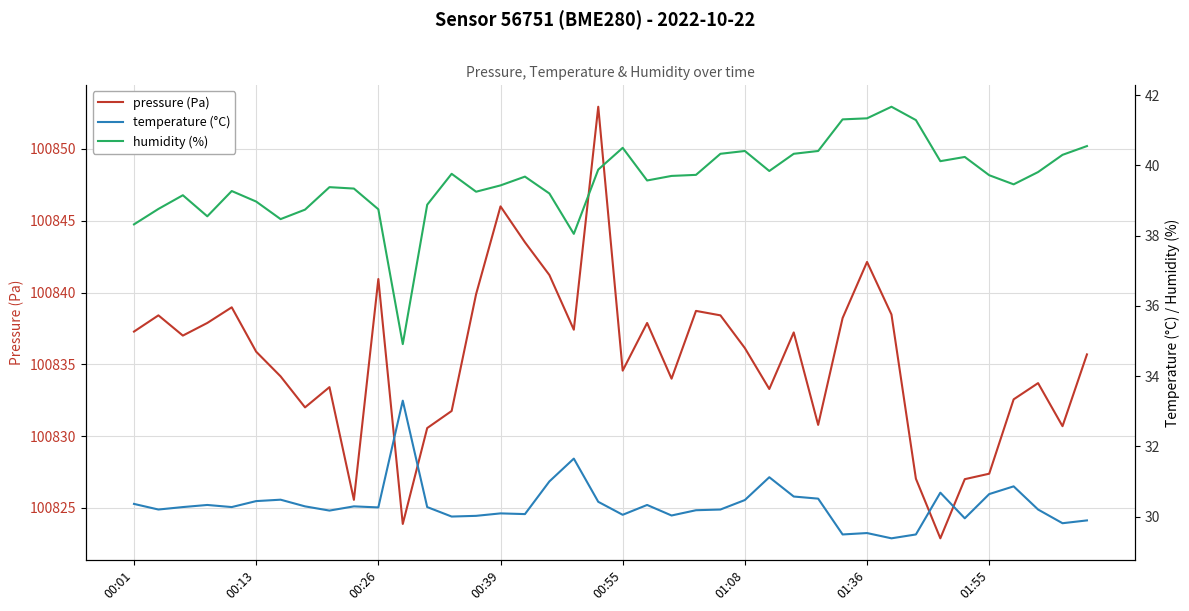

What is the highest value of the pressure (Pa) series?

100852.9